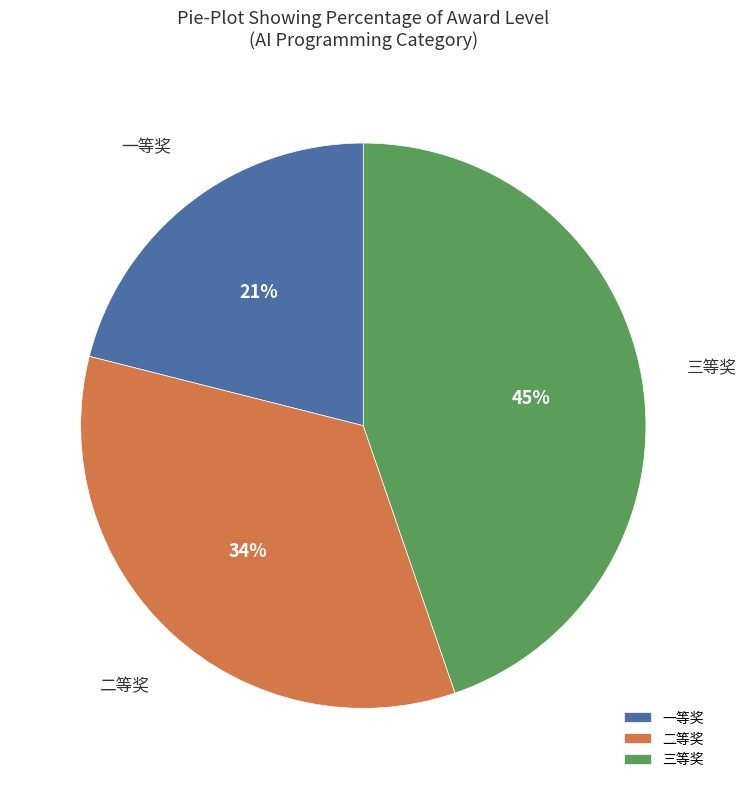

What is the smallest slice in the pie chart?

一等奖